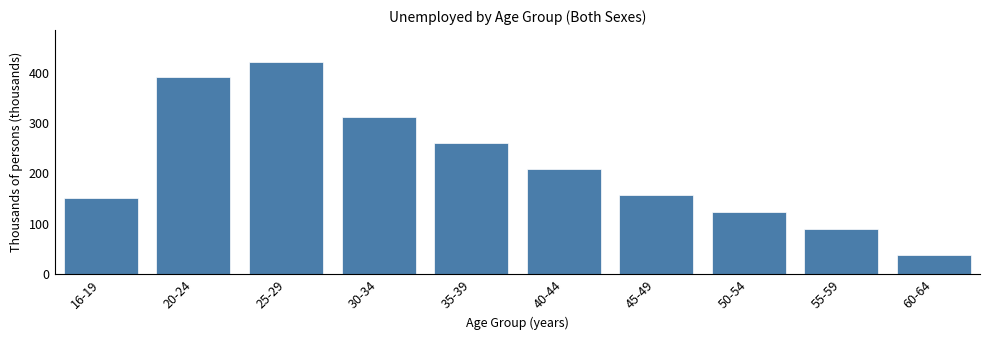

Reading left to right, what are all the values shown in this chart?

151.2	391.1	421.5	312.8	259.7	209.9	156.8	122.6	90.0	38.2